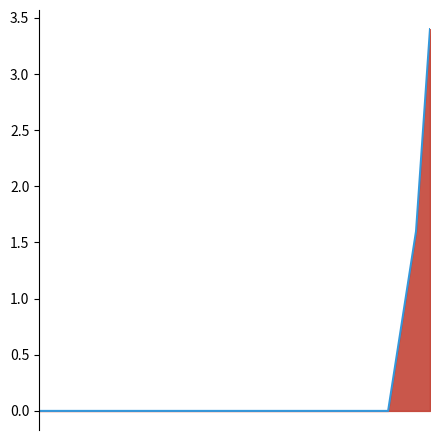

Which category has the highest value across all series?

28